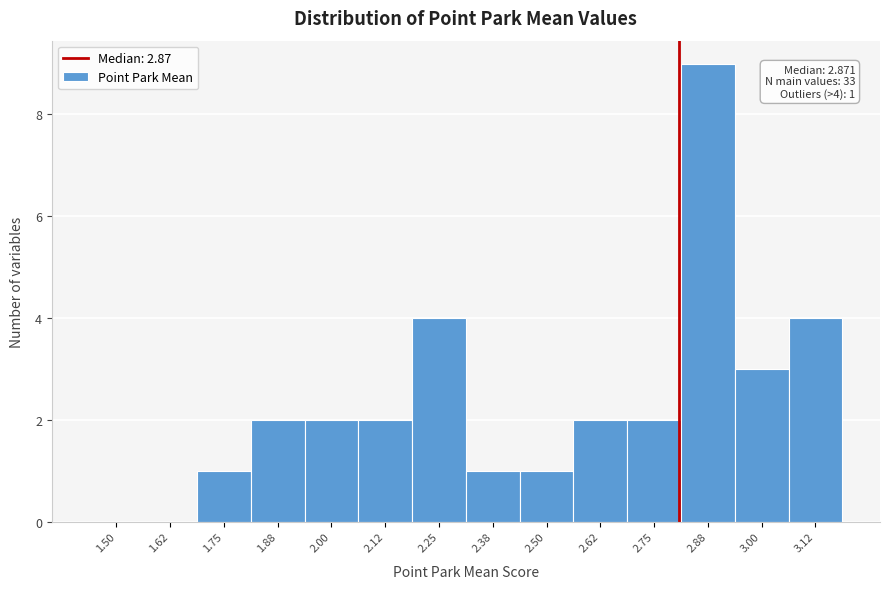

Reading right to left, transcribe all the data shown in this chart.

3.12=4	3.00=3	2.88=9	2.75=2	2.62=2	2.50=1	2.38=1	2.25=4	2.12=2	2.00=2	1.88=2	1.75=1	1.62=0	1.50=0